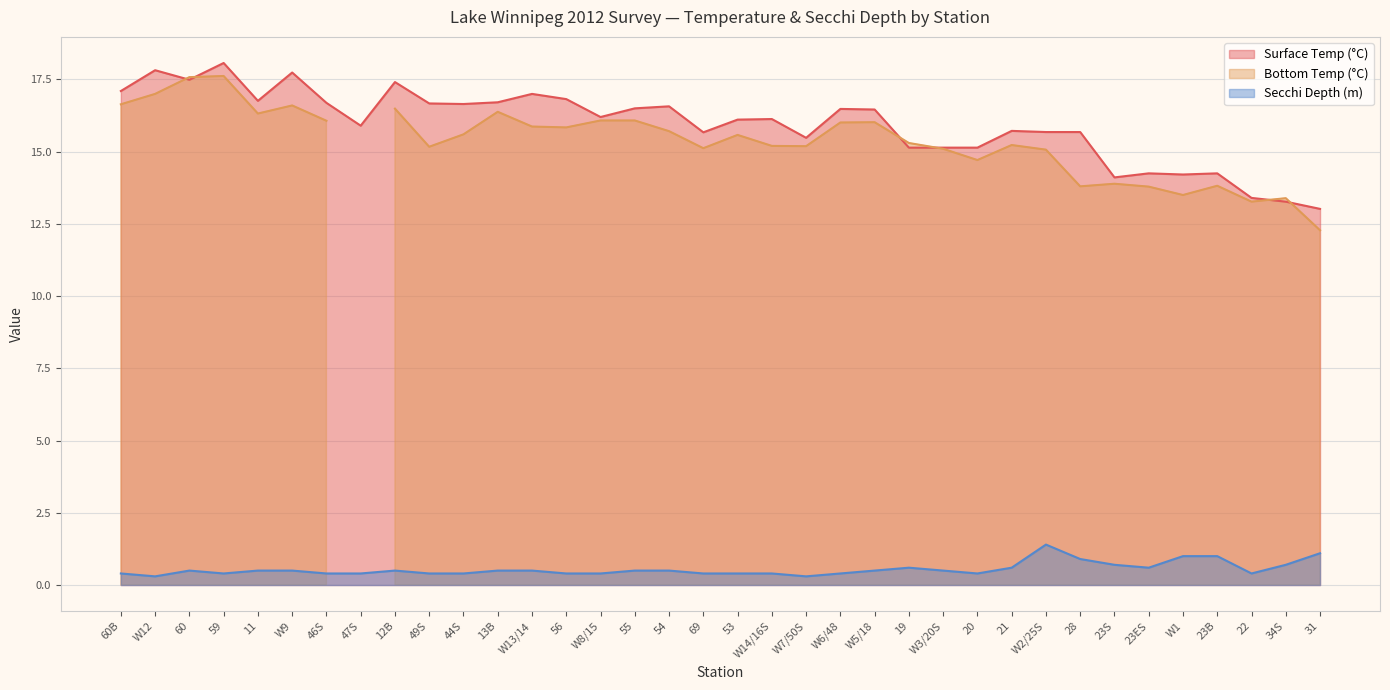

What is the value of the Surface Temp (°C) point at the 15th from the left?

16.2